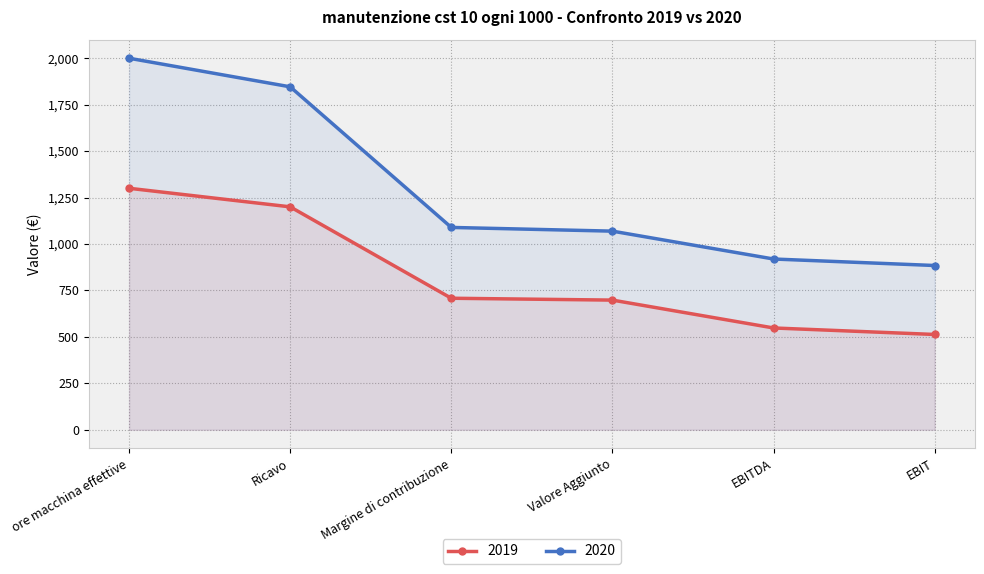

True or false: 2020 has more than 2 interior local peaks.

False